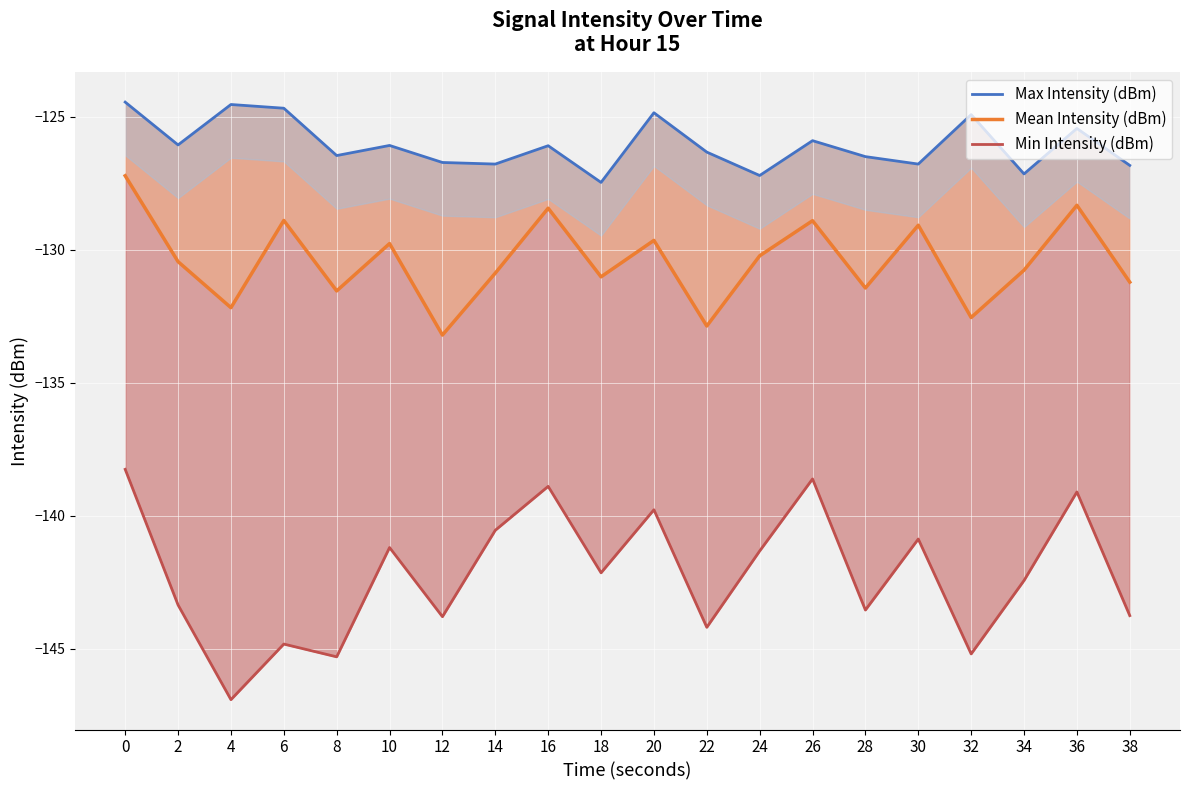

Rank the series at 28 from highest to lowest value.

Max Intensity (dBm), Mean Intensity (dBm), Min Intensity (dBm)